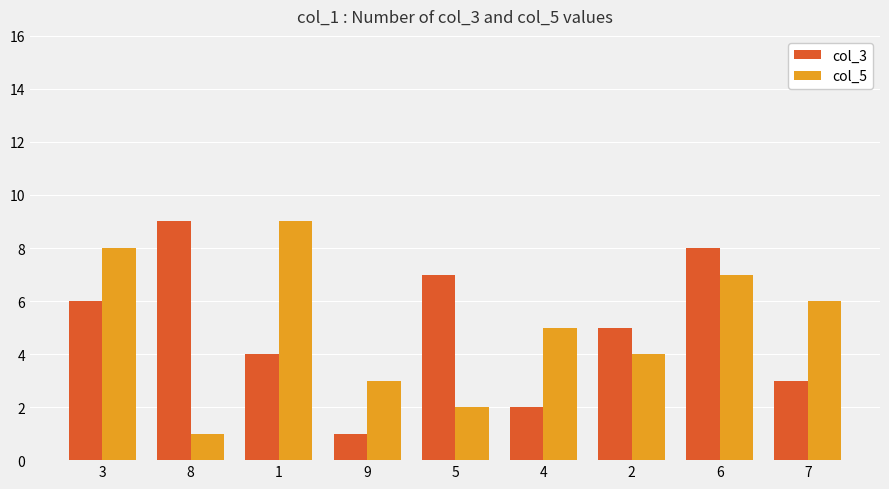

Reading left to right, what are all the values shown in this chart?

col_3: 3=6	8=9	1=4	9=1	5=7	4=2	2=5	6=8	7=3
col_5: 3=8	8=1	1=9	9=3	5=2	4=5	2=4	6=7	7=6